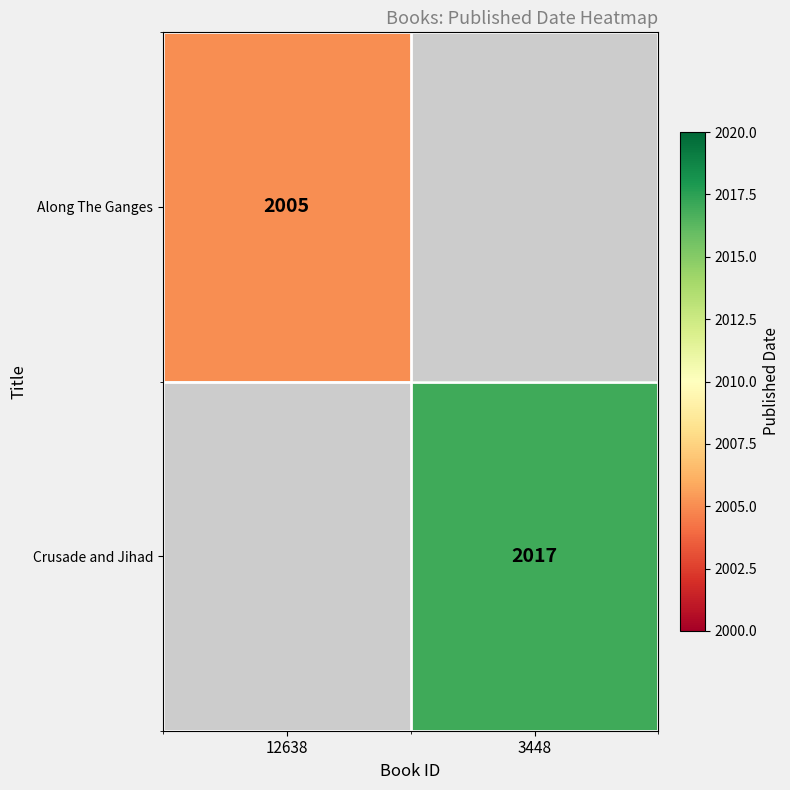

The value of Along The Ganges at 12638 is 1400. True or false?

False